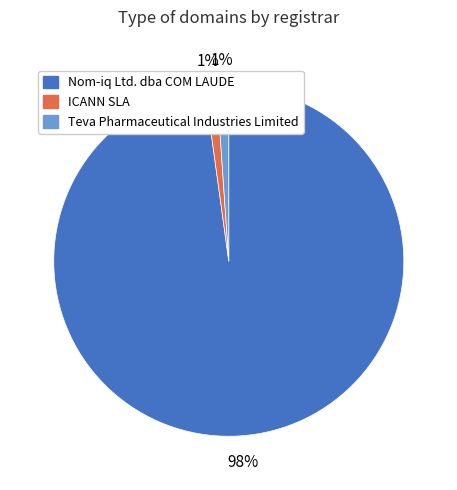

Between Nom-iq Ltd. dba COM LAUDE and Teva Pharmaceutical Industries Limited, which is larger?

Nom-iq Ltd. dba COM LAUDE